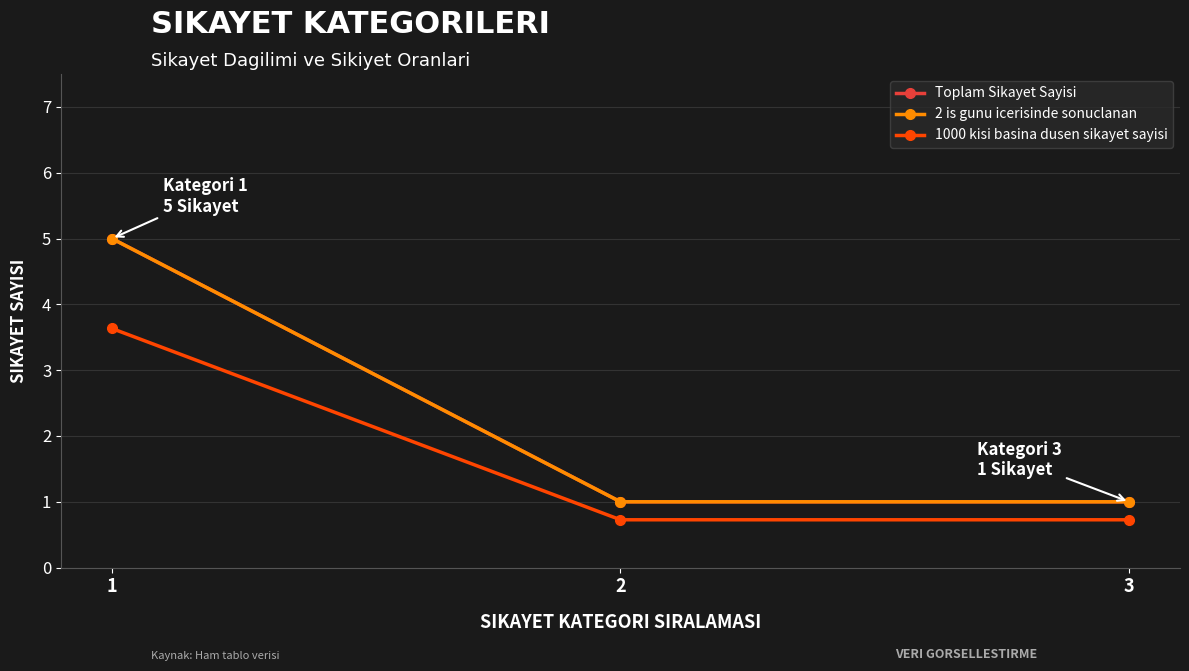

Reading left to right, what are all the values shown in this chart?

Toplam Sikayet Sayisi: 5.0	1.0	1.0
2 is gunu icerisinde sonuclanan: 5.0	1.0	1.0
1000 kisi basina dusen sikayet sayisi: 3.6	0.7	0.7